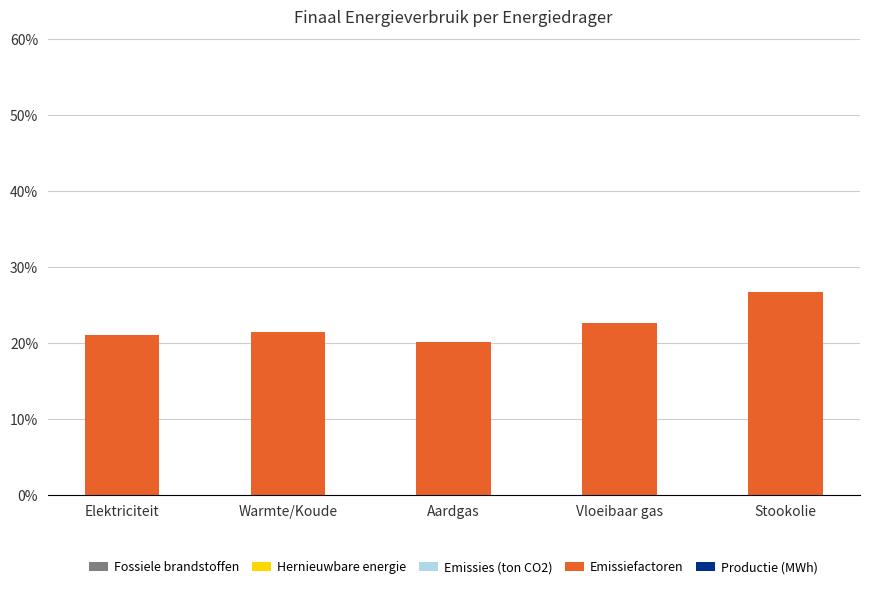

At which category does the chart reach its minimum across all series?

Aardgas